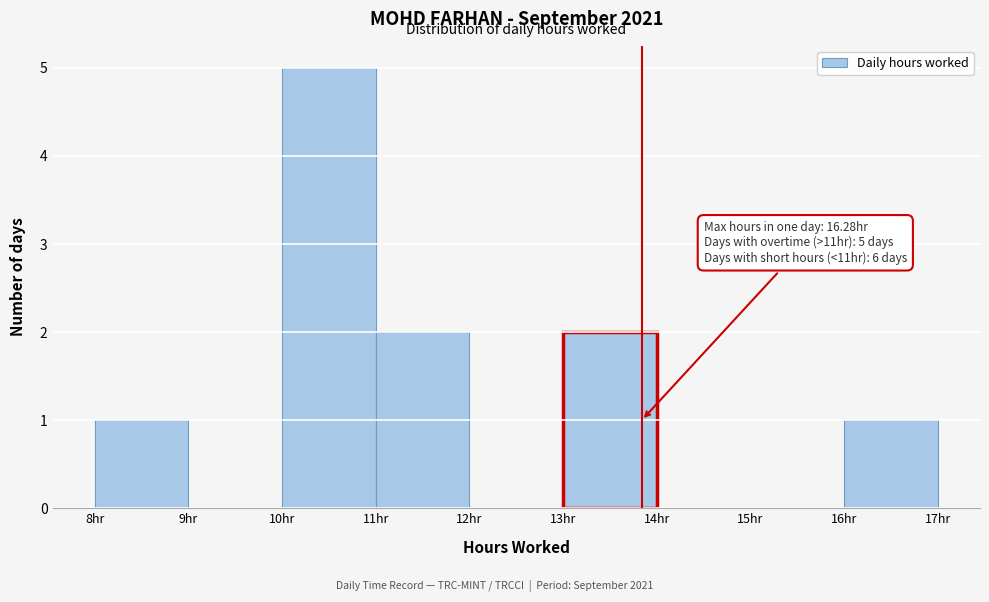

Which range on the x-axis has the tallest bar?

10 to 11